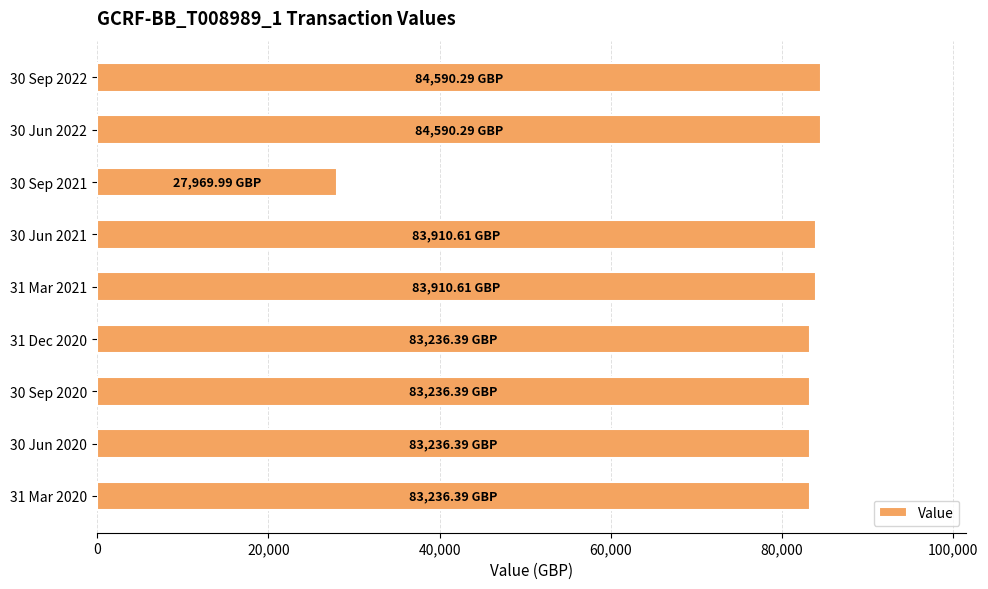

Does the chart contain stacked bars?

No